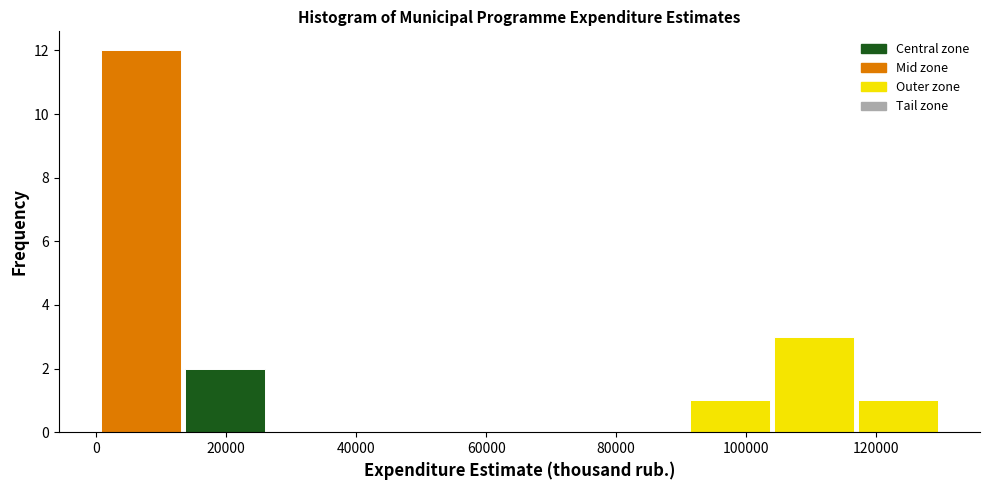

How tall is the bar that spans 116000 to 130000 on the x-axis? Neither the bar edges nor the heights are printed on the chart, so give them approximately, as read against the axes.

1